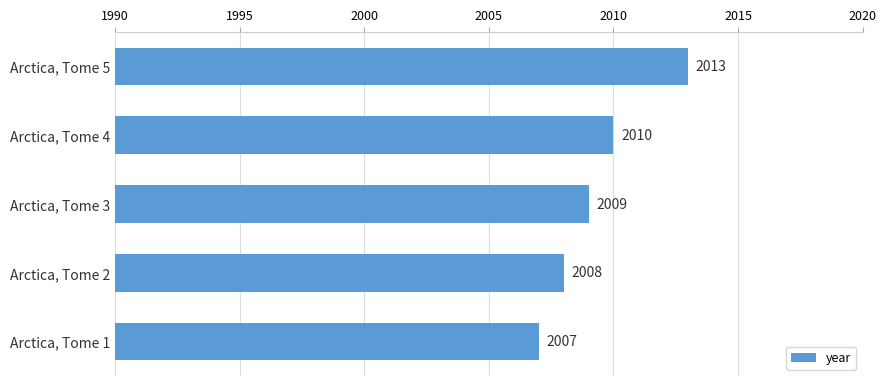

What is the value of the 4th bar from the top?

2008